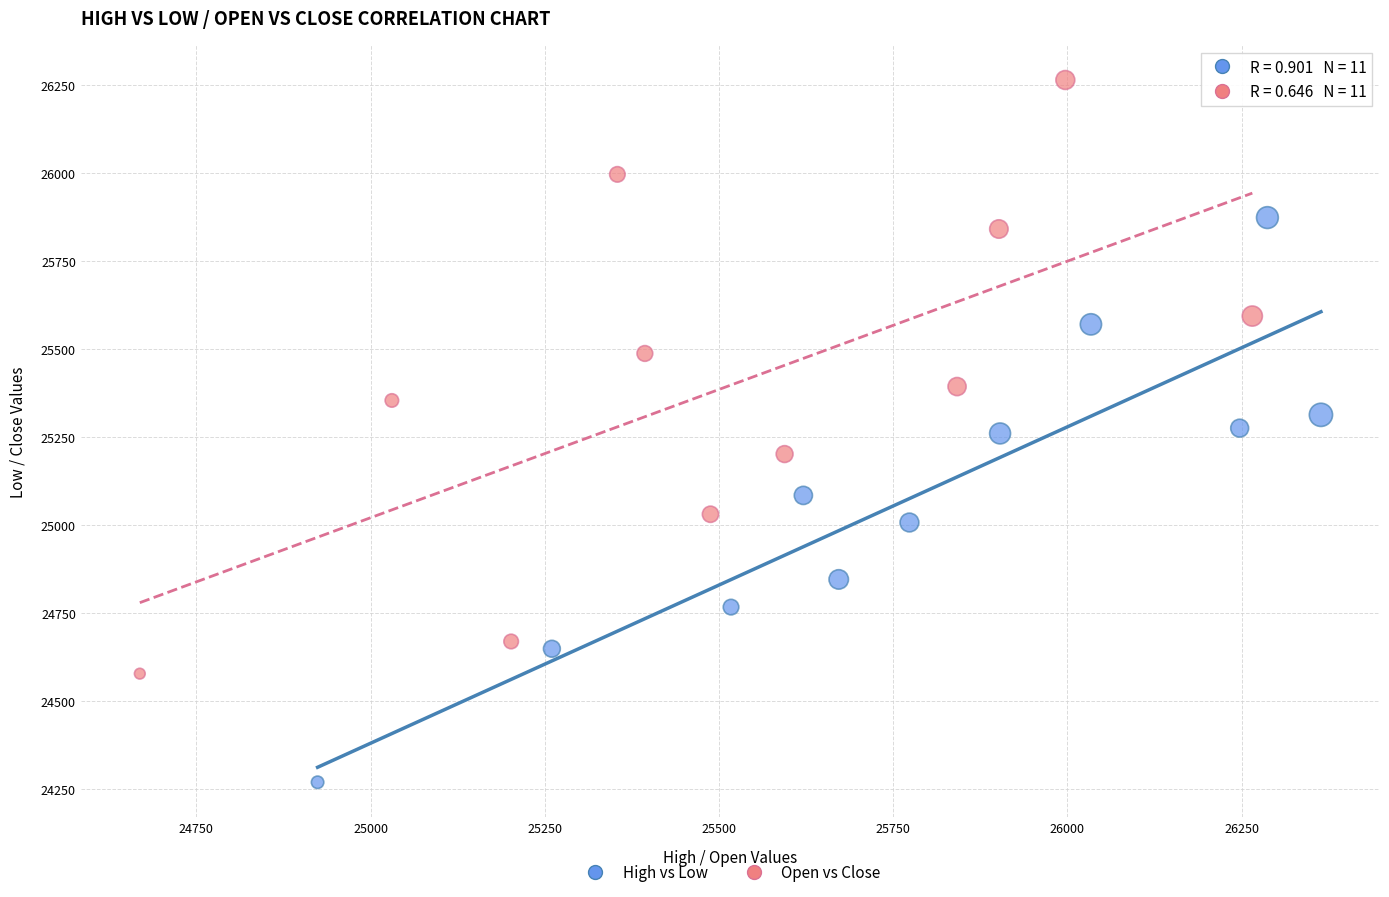

Which series reaches the minimum Y coordinate?

High vs Low